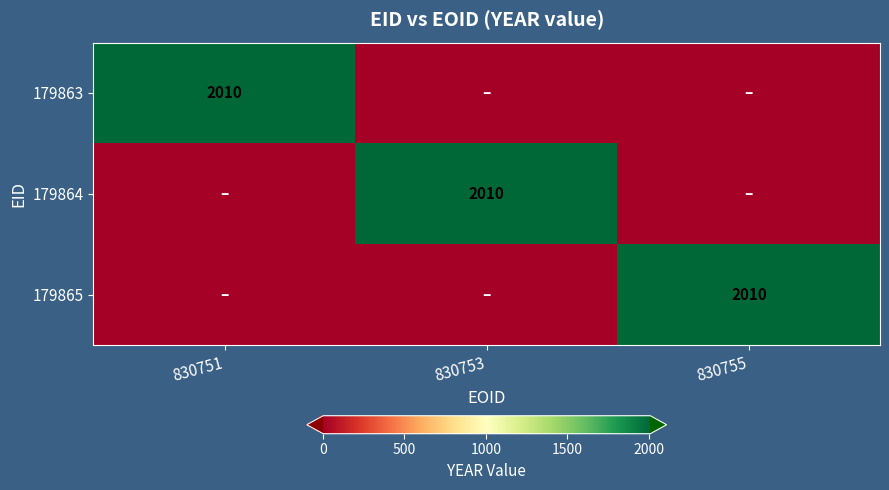

True or false: 179864 has a value of 2010 at 830753.

True